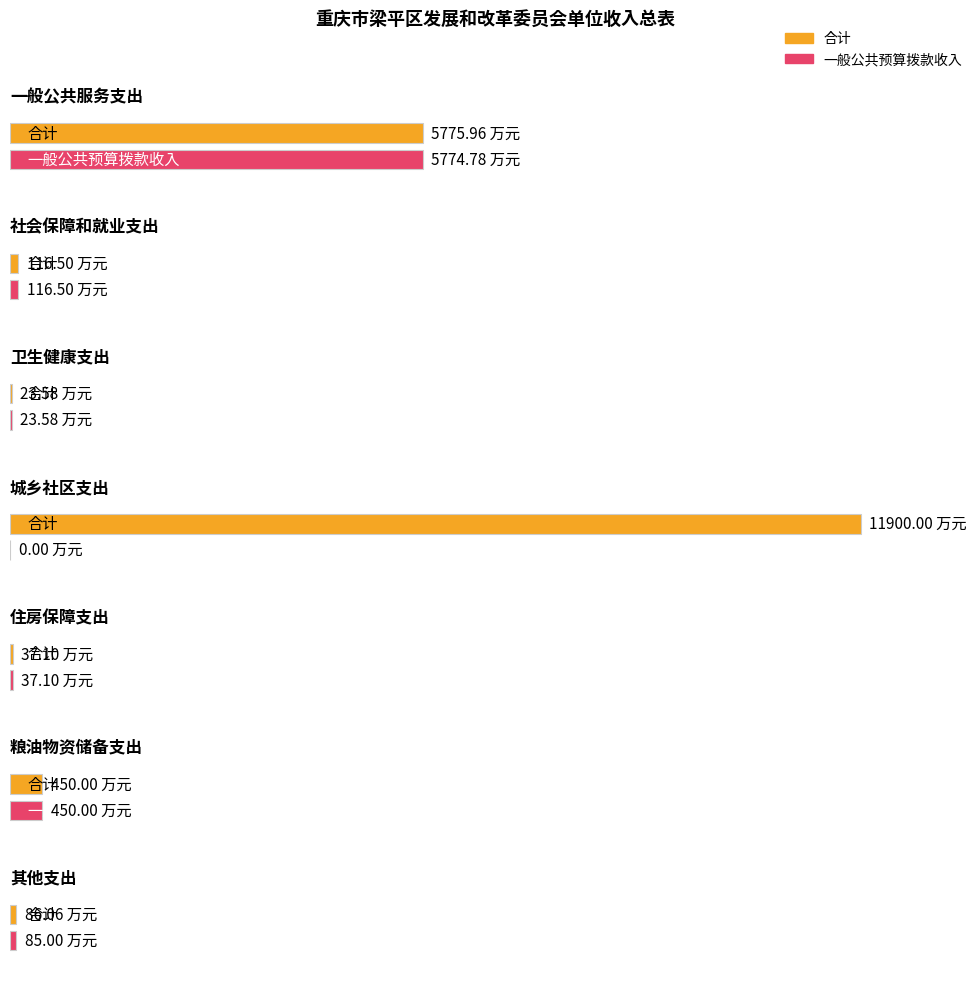

What is the label of the 4th bar from the right?

城乡社区支出